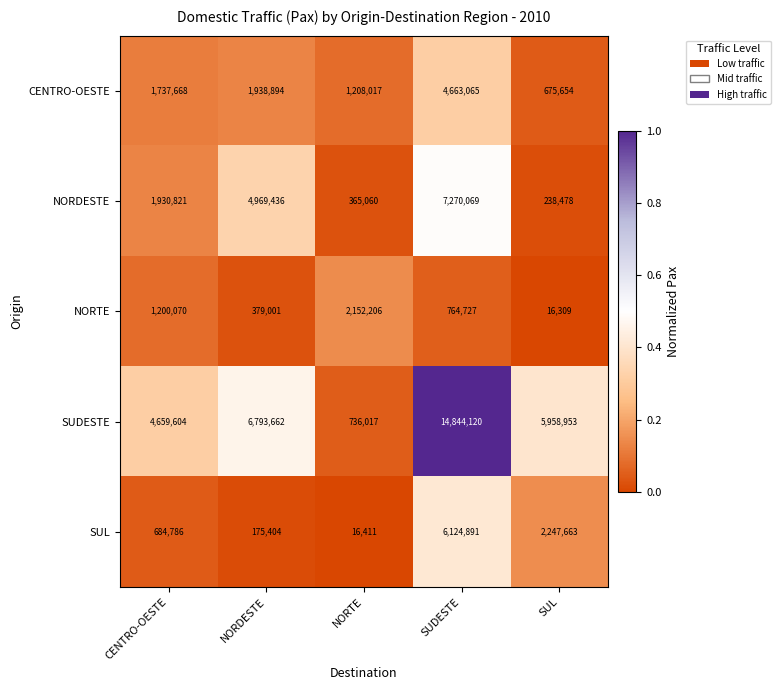

Reading right to left, list all the values displayed in this chart.

CENTRO-OESTE: SUL=675654	SUDESTE=4663065	NORTE=1208017	NORDESTE=1938894	CENTRO-OESTE=1737668
NORDESTE: SUL=238478	SUDESTE=7270069	NORTE=365060	NORDESTE=4969436	CENTRO-OESTE=1930821
NORTE: SUL=16309	SUDESTE=764727	NORTE=2152206	NORDESTE=379001	CENTRO-OESTE=1200070
SUDESTE: SUL=5958953	SUDESTE=14844120	NORTE=736017	NORDESTE=6793662	CENTRO-OESTE=4659604
SUL: SUL=2247663	SUDESTE=6124891	NORTE=16411	NORDESTE=175404	CENTRO-OESTE=684786